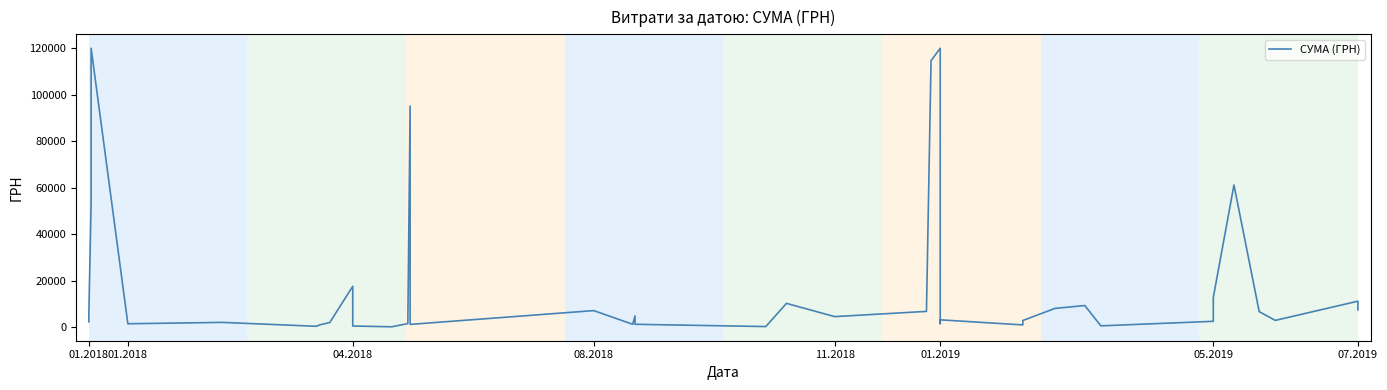

What is the label of the 39th point from the right?

01.2018